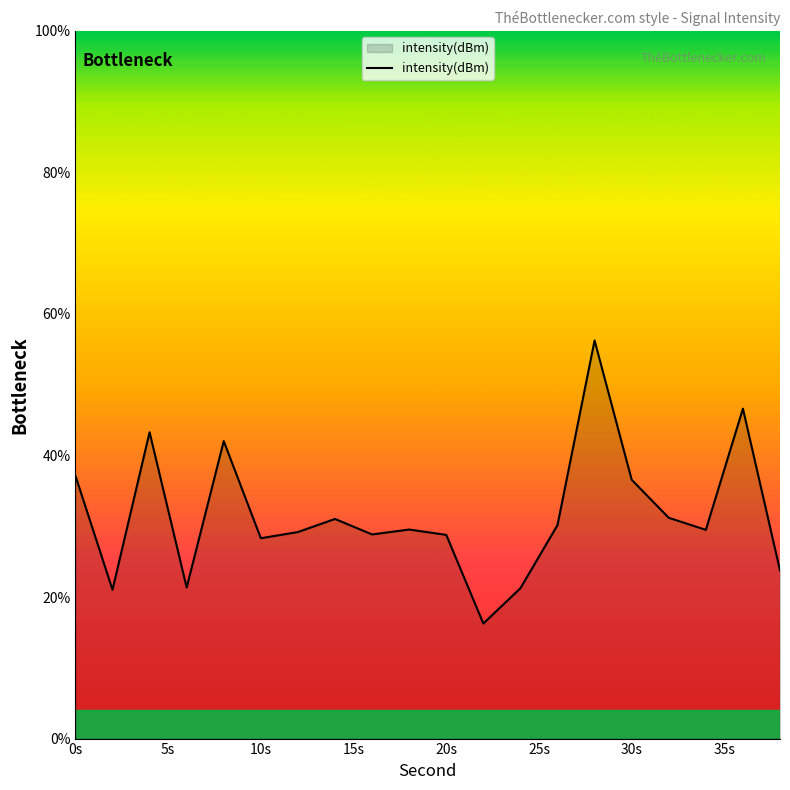

What is the maximum value shown in the chart?

56.3